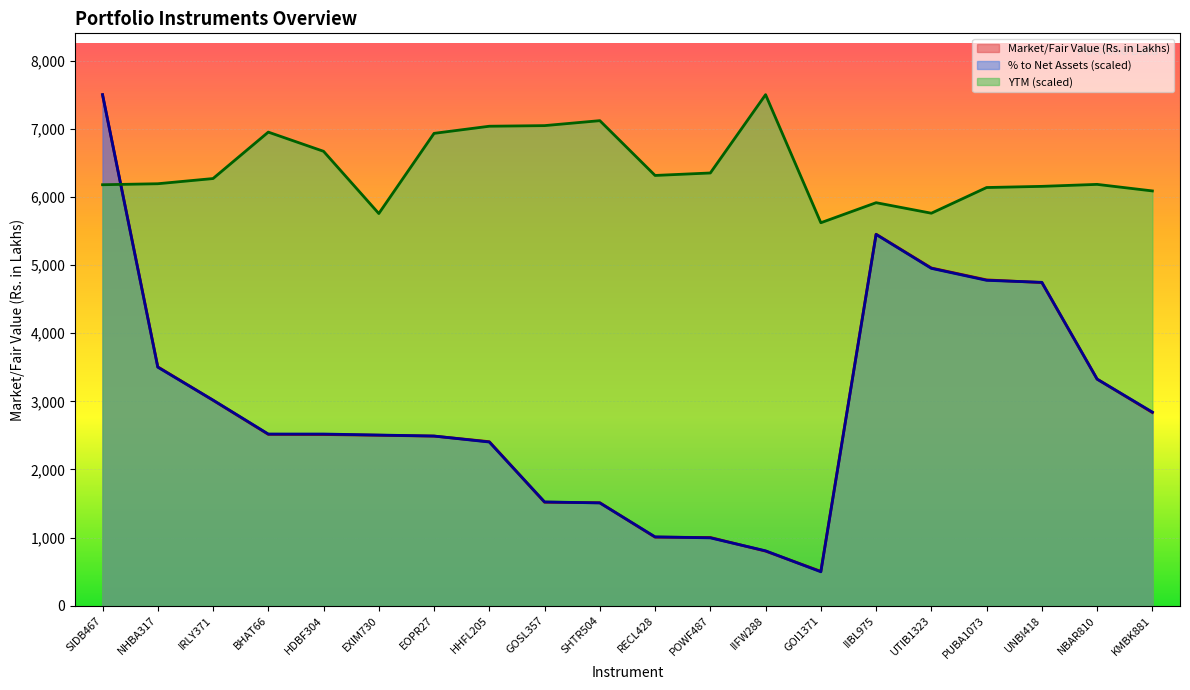

The value of YTM at POWF487 is 1896.6. True or false?

False